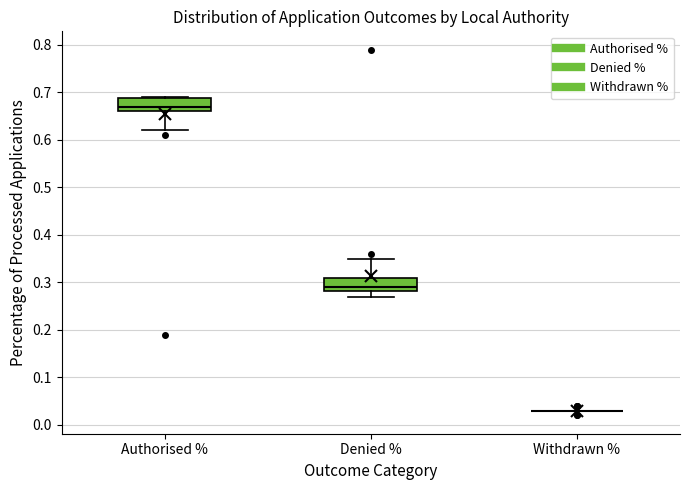

Reading left to right, transcribe this box plot: for each box, give where its median line is, the range the box spans, and where its two whiskers end, as read against the y-axis. The values are not printed on the chart, so give them approximately, as read against the axis.

Authorised %: median 0.67, box 0.66 to 0.69, whiskers 0.62 to 0.69
Denied %: median 0.29, box 0.28 to 0.31, whiskers 0.27 to 0.35
Withdrawn %: box collapsed to a line at 0.03, whiskers 0.03 to 0.03